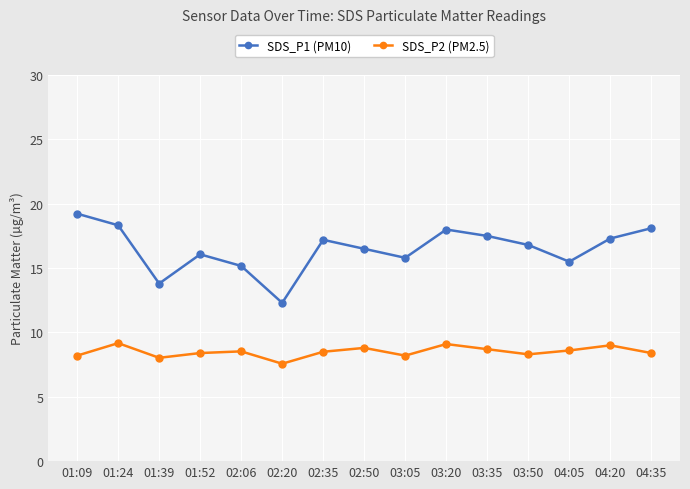

What are all the series names shown in the legend?

SDS_P1 (PM10), SDS_P2 (PM2.5)